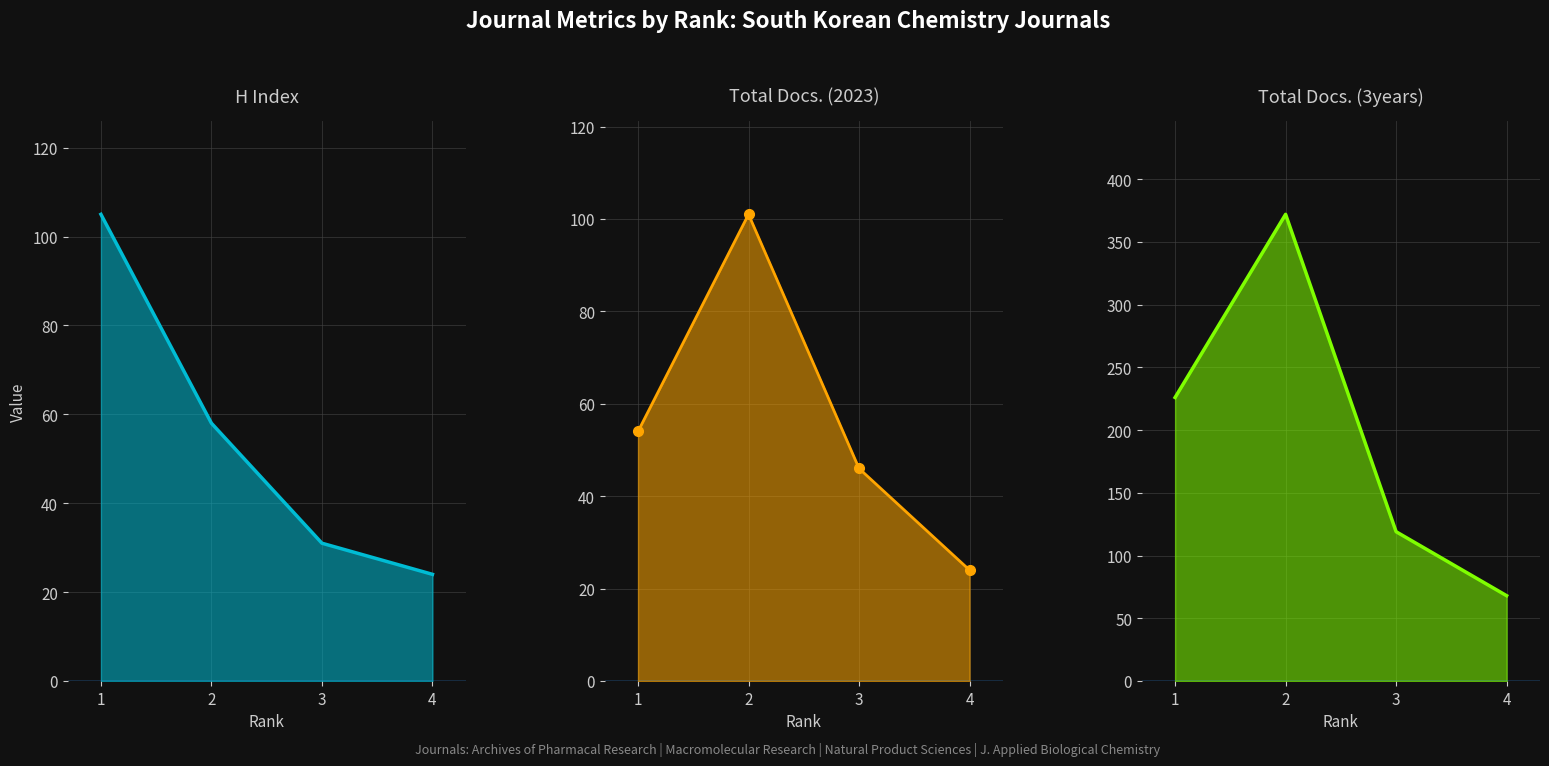

Does the chart have visible grid lines?

Yes